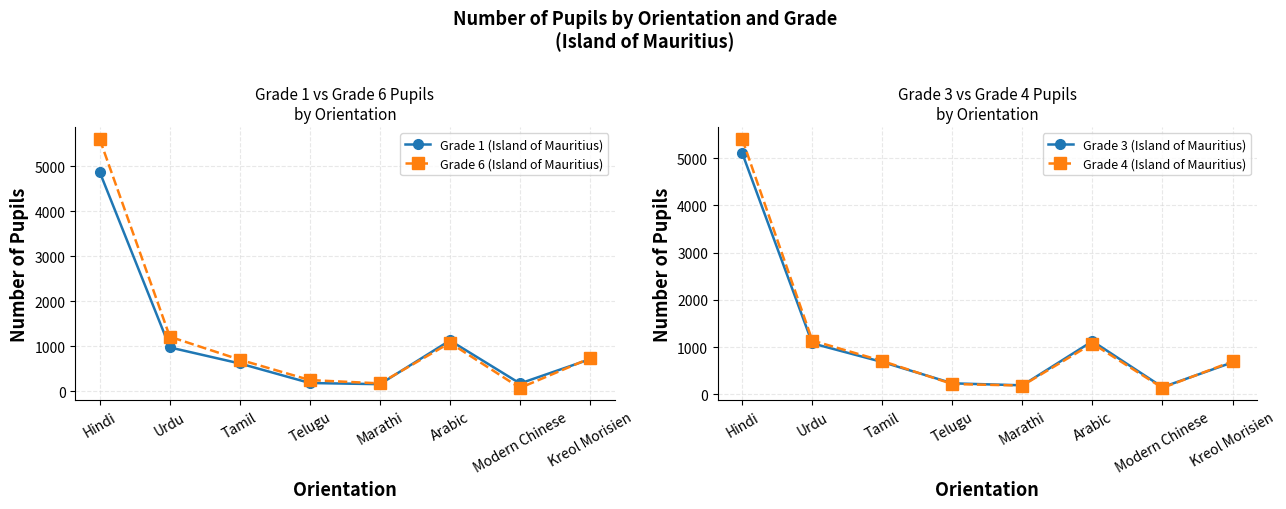

How many interior local peaks does the Grade 1 (Island of Mauritius) series have?

1